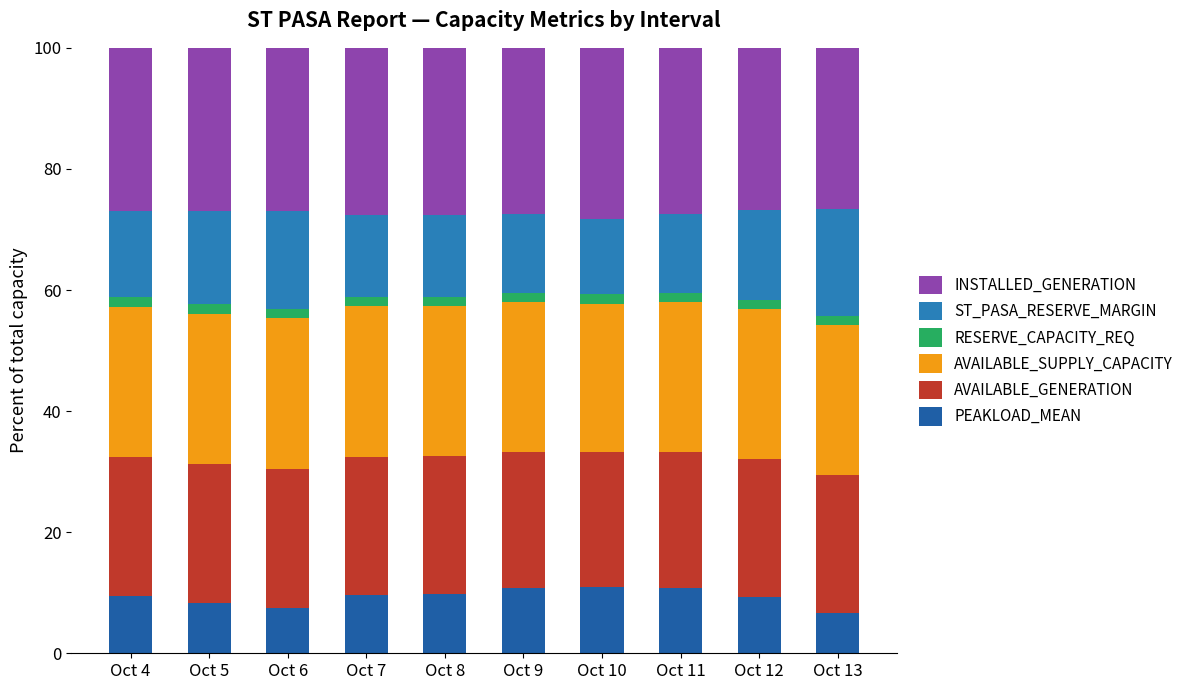

At which category is the sum across all series the highest?

Oct 8